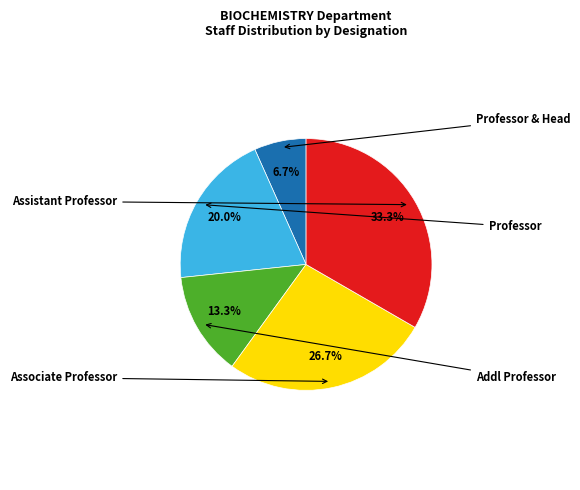

How many slices are in this pie chart?

5